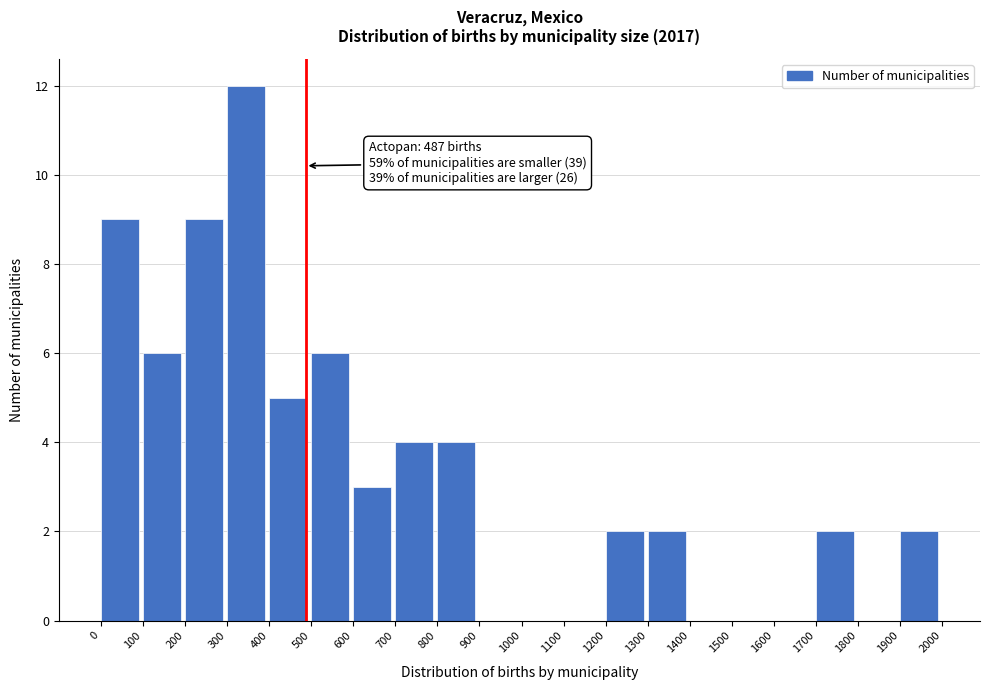

Over which range of the x-axis is the bar tallest?

300 to 400